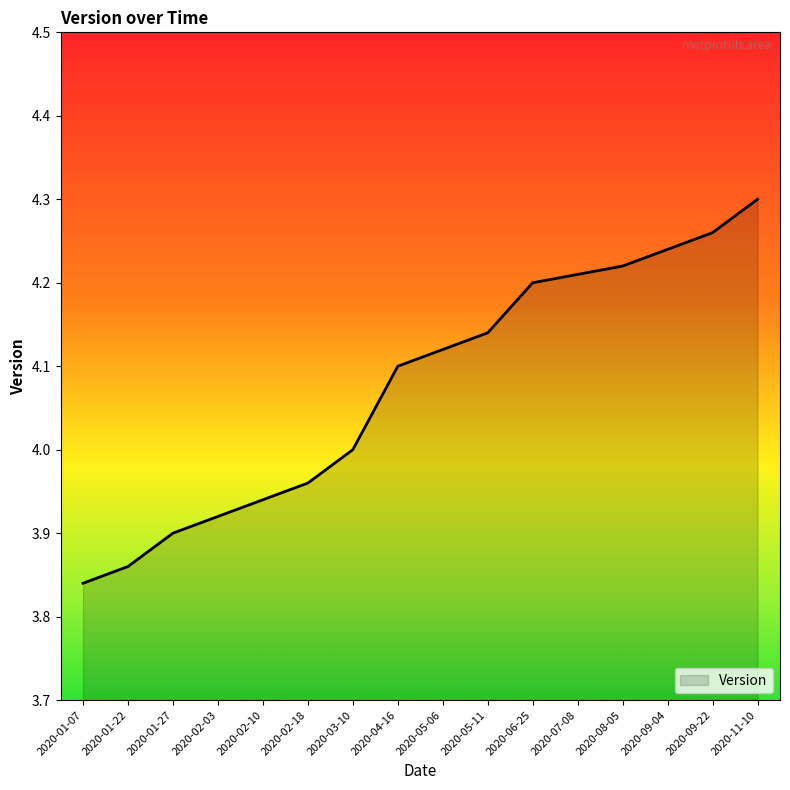

Which category has the highest value across all series?

2020-11-10